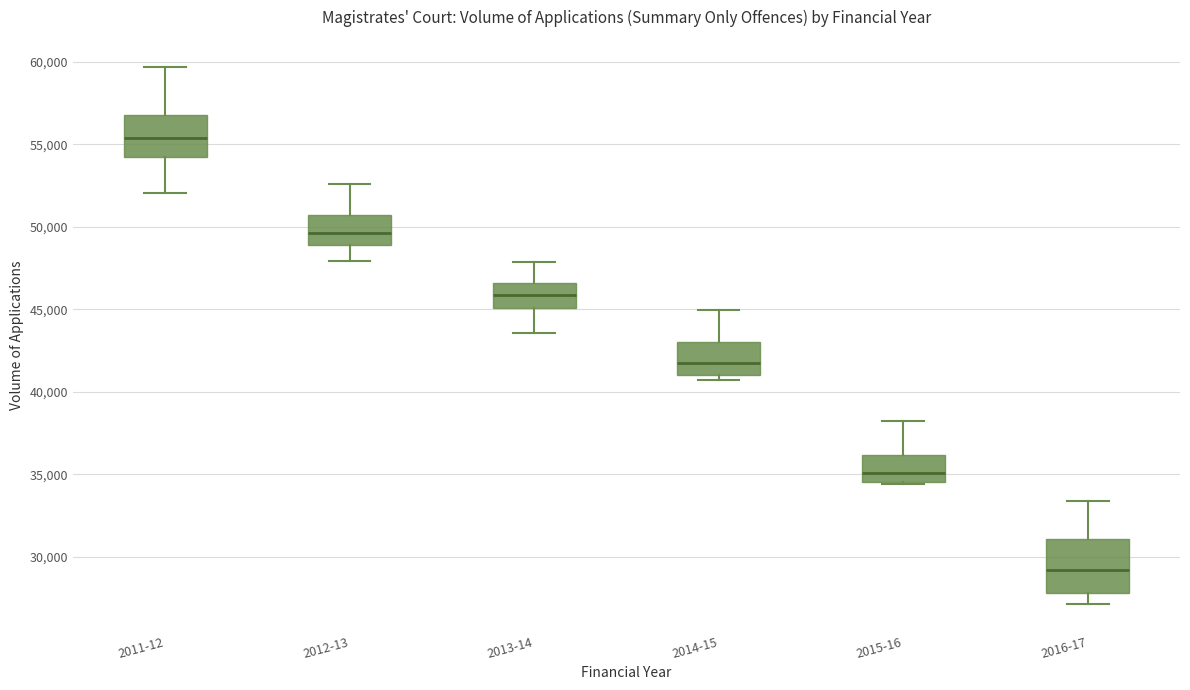

Reading left to right, read every box against the y-axis: the position of its median line, the range the box covers, and the ends of its whiskers. The values are not printed on the chart, so give them approximately, as read against the axis.

2011-12: median 55500, box 54000 to 57000, whiskers 52000 to 59500
2012-13: median 49500, box 49000 to 50500, whiskers 48000 to 52500
2013-14: median 46000, box 45000 to 46500, whiskers 43500 to 48000
2014-15: median 42000, box 41000 to 43000, whiskers 40500 to 45000
2015-16: median 35000, box 34500 to 36000, whiskers 34500 (just below the box's lower edge) to 38000
2016-17: median 29000, box 28000 to 31000, whiskers 27000 to 33500